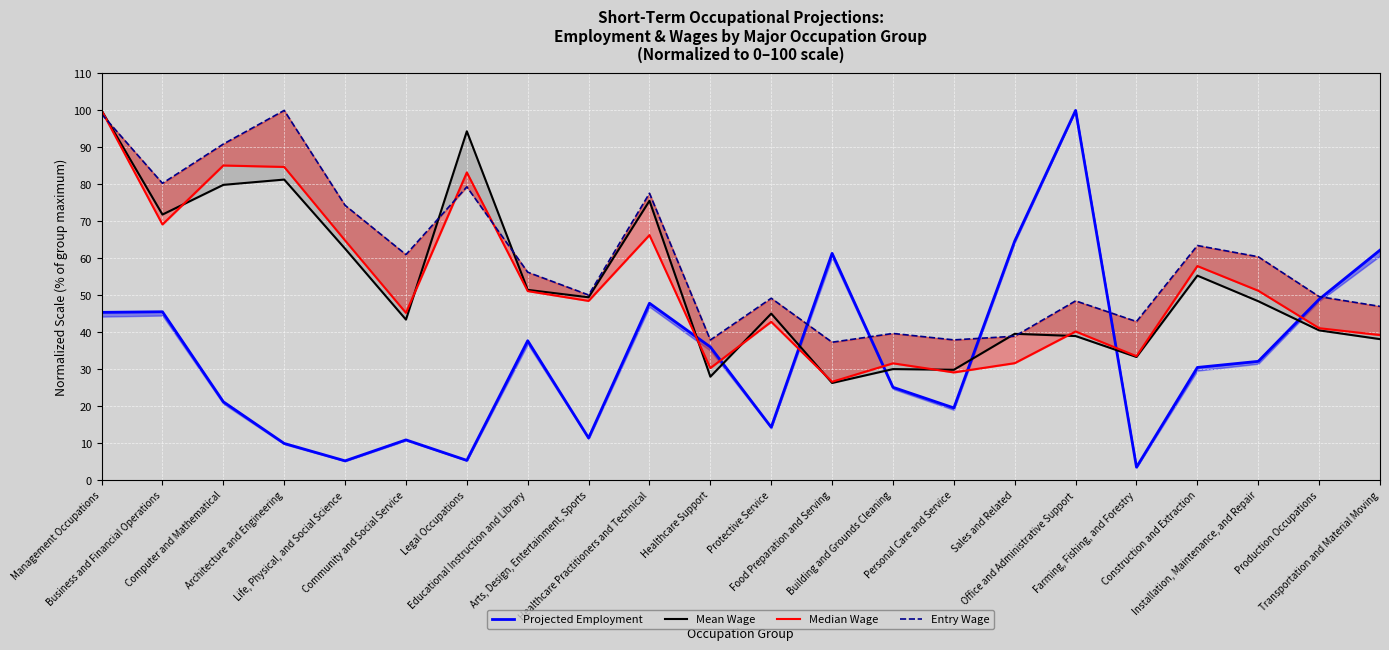

What is the highest value of the Entry Wage series?

100.0